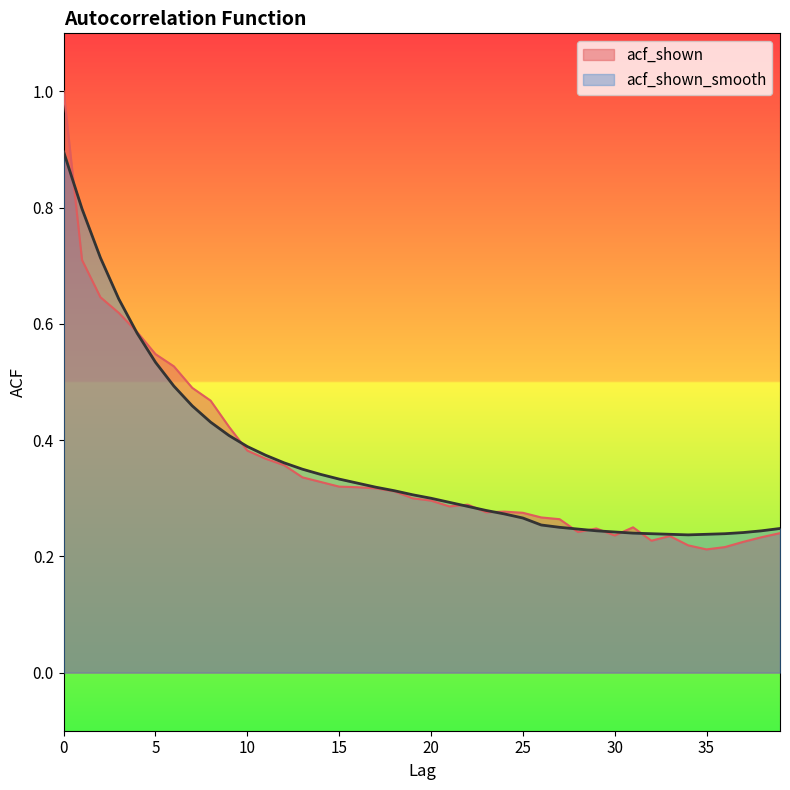

Is it true that acf_shown_smooth equals 0.3 at 22?

True